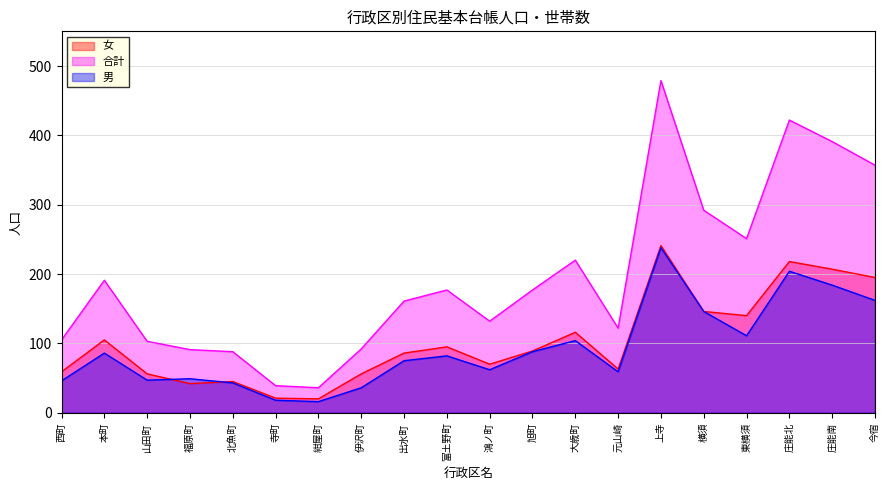

What is the difference between the highest and lowest values at 本町?

105